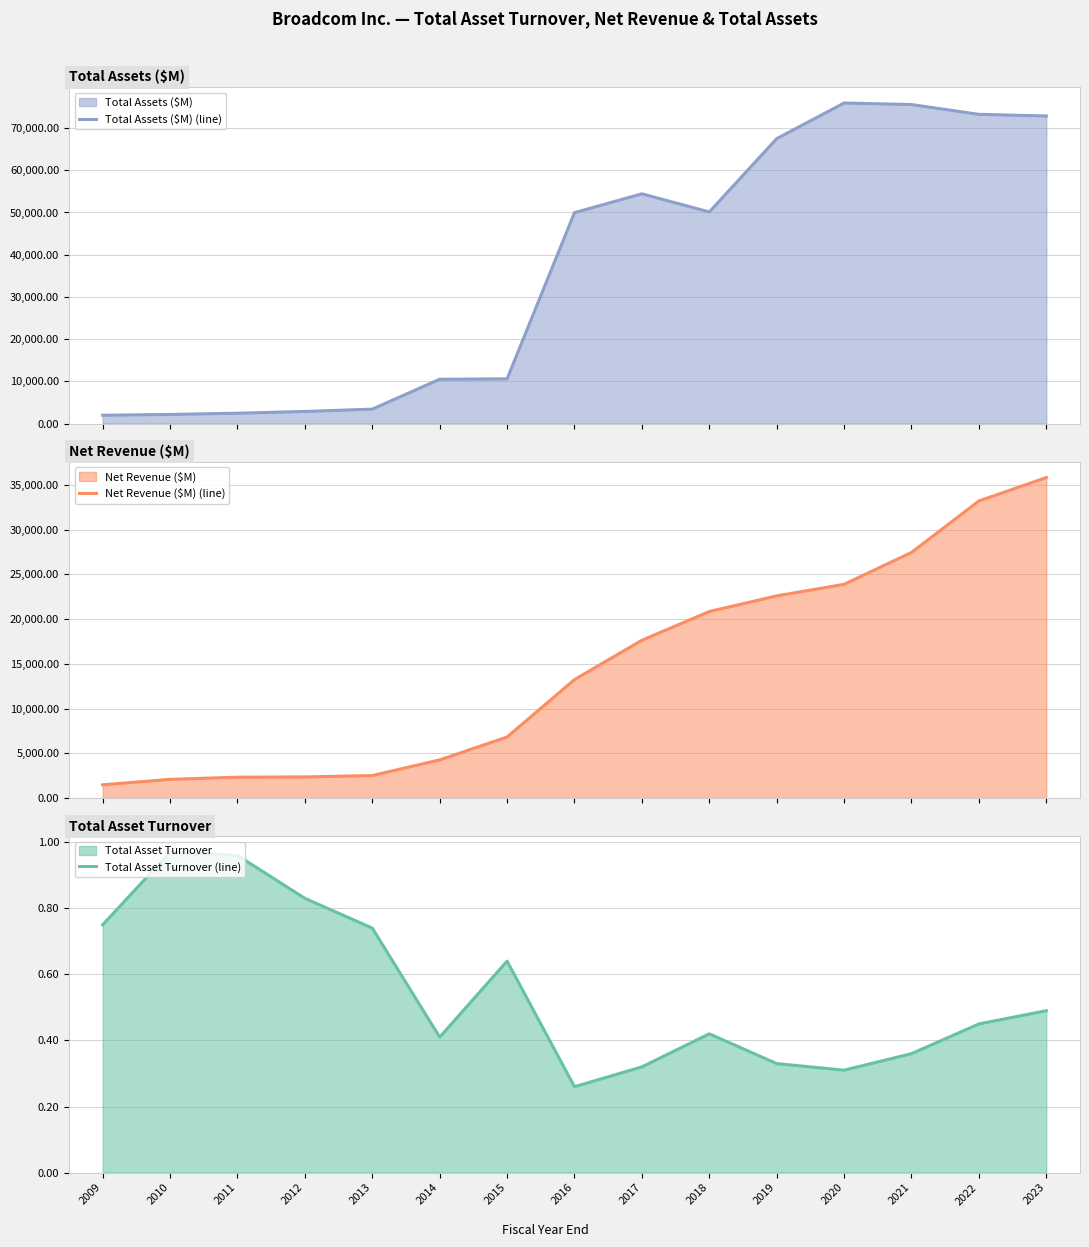

Which series has the largest total across all categories?

Total Assets ($M) (line)